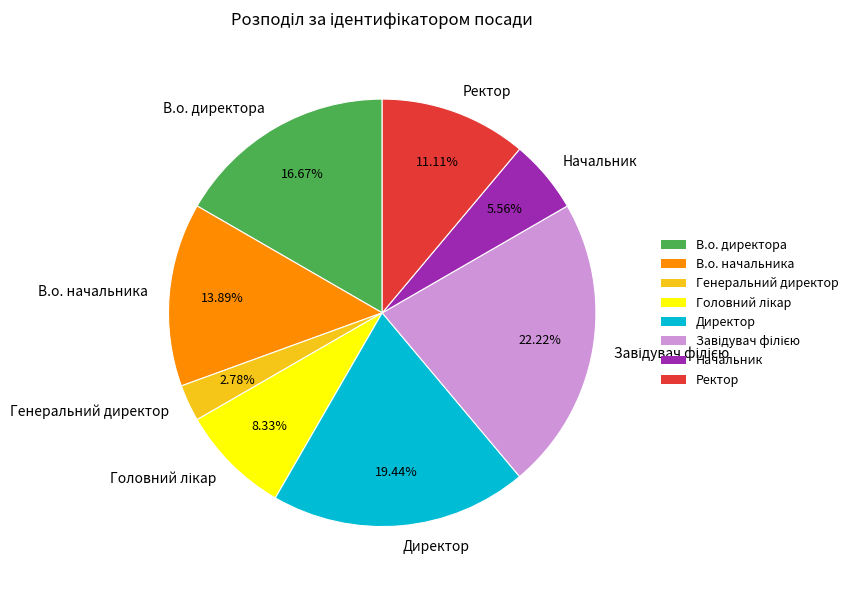

The Ректор slice represents 11% of the pie. True or false?

True